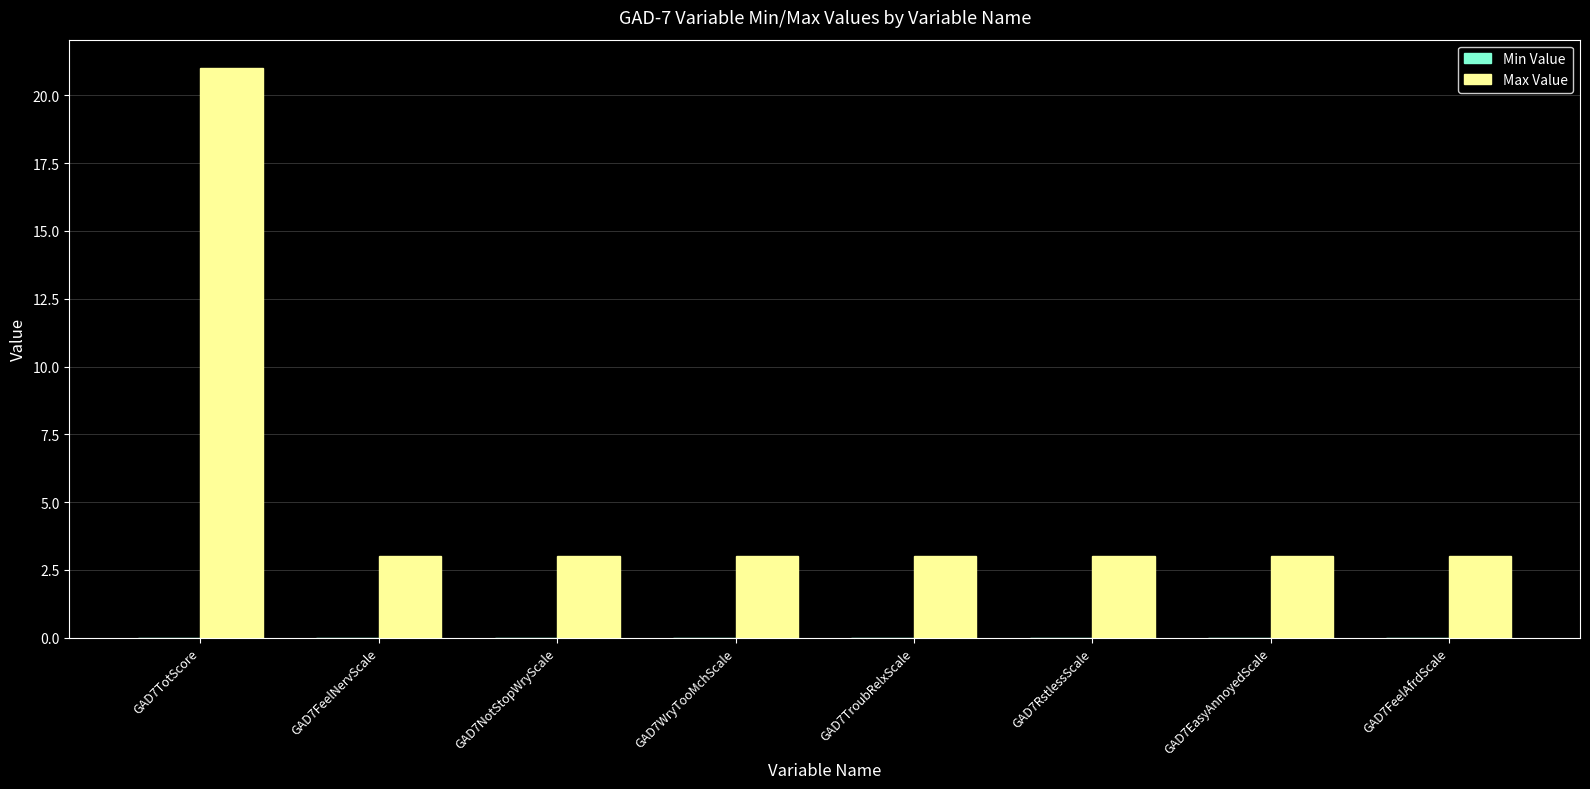

Approximately how many times larger is the value at GAD7EasyAnnoyedScale compared to GAD7FeelAfrdScale?

1.0